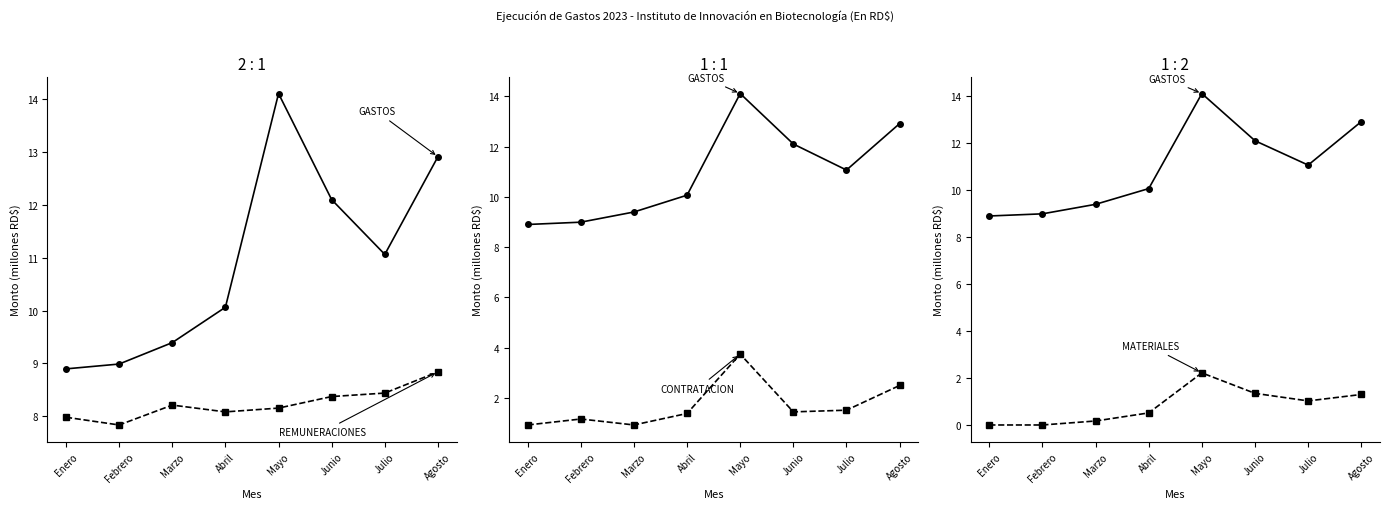

At Enero, list the series in order from smallest to largest.

2.3 - MATERIALES, 2.2 - CONTRATACION, 2.1 - REMUNERACIONES, 2 - GASTOS